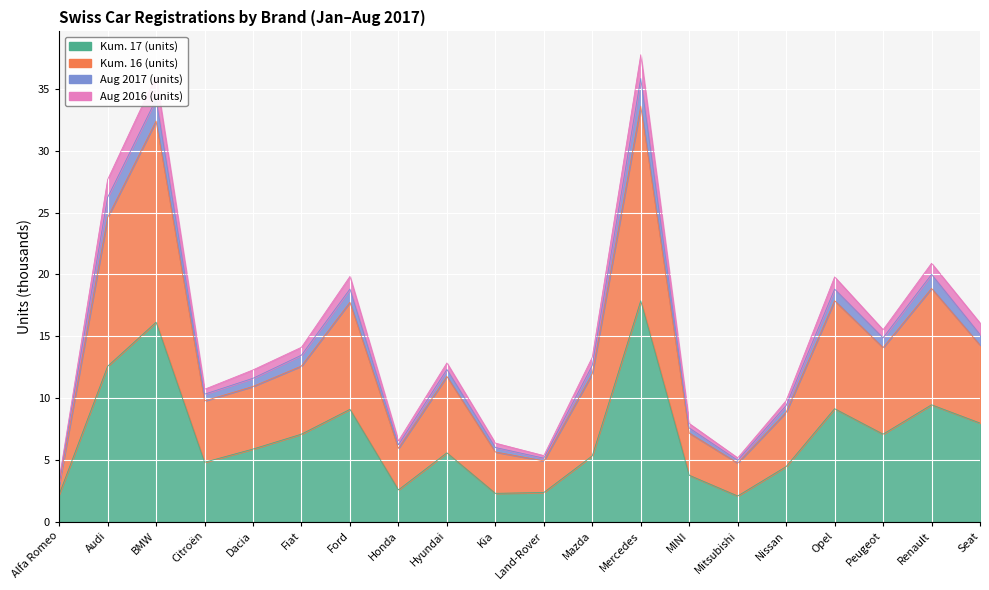

What is the label of the 2nd point from the left?

Audi